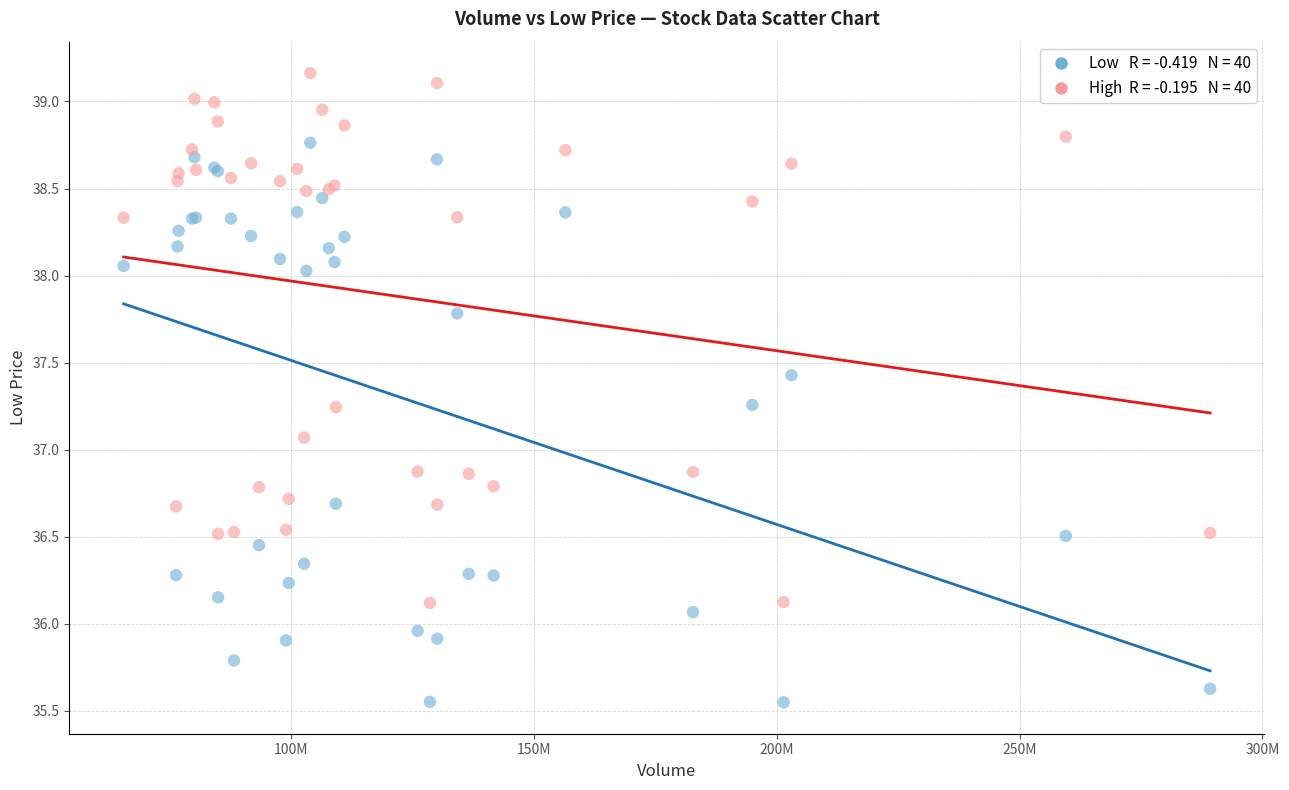

Across all series, what Y value is closest to 37?

37.1